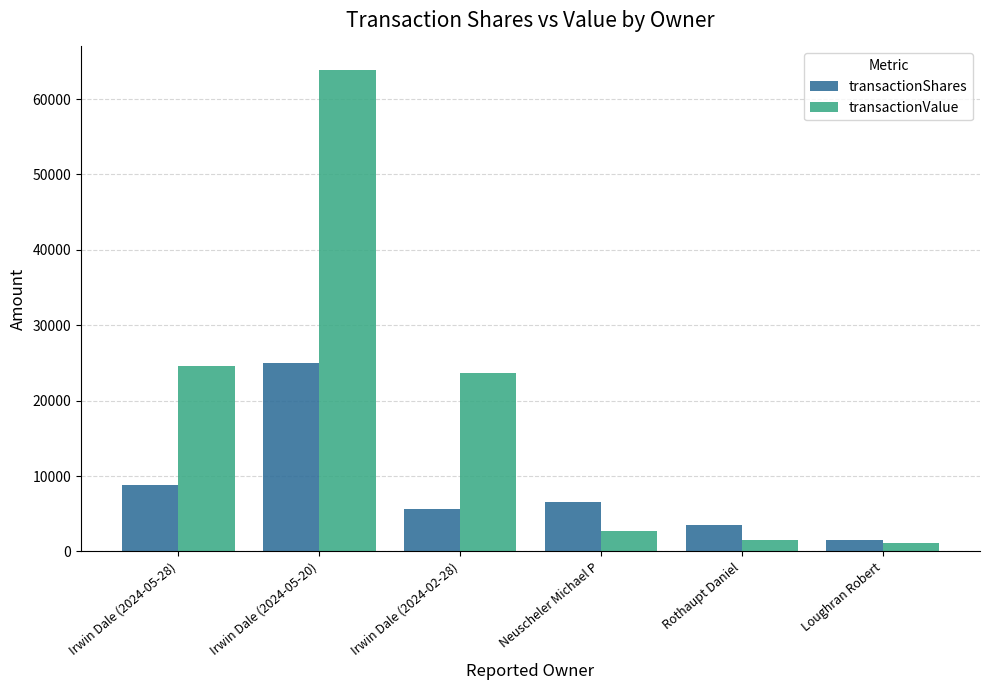

What is the spread (max minus min) of values at Irwin Dale (2024-02-28)?

17954